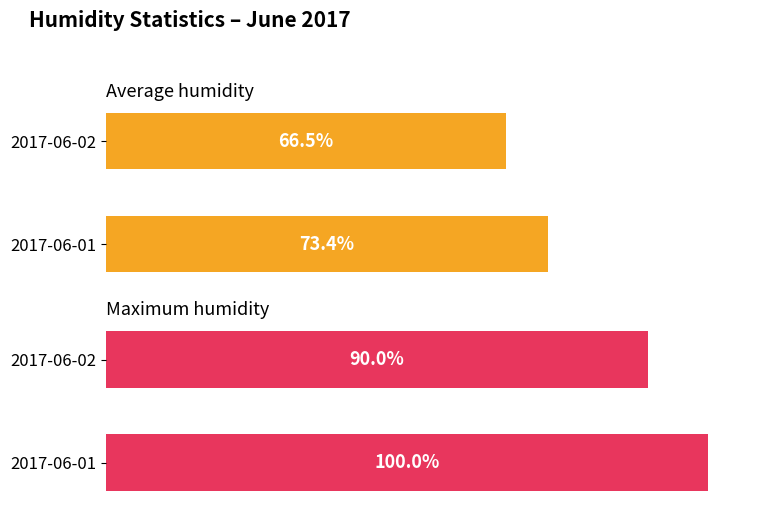

Are the bars horizontal?

Yes